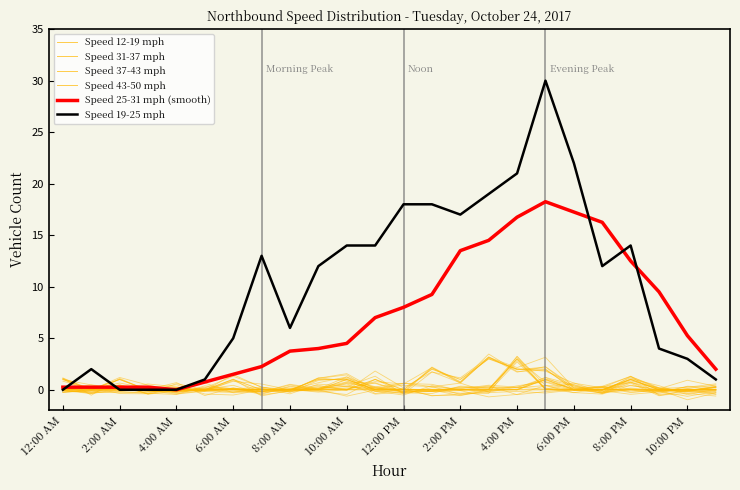

Which series has the widest spread of values?

Speed 19-25 mph